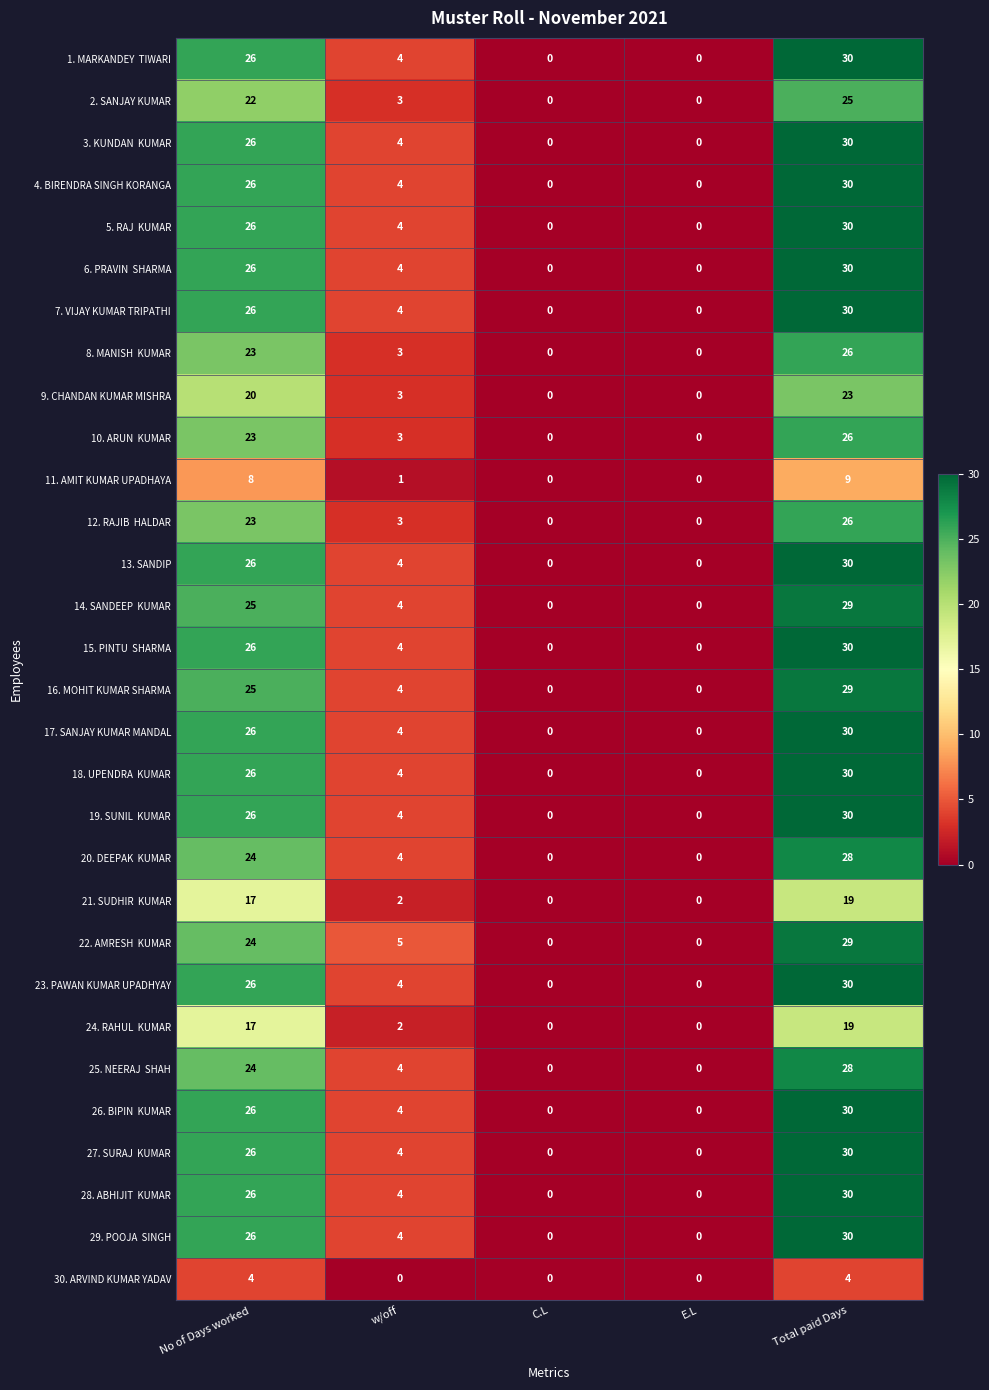

What is the difference between the highest and lowest values at w/off?

5